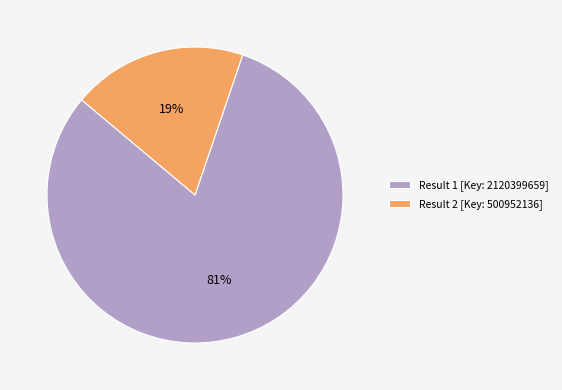

To the nearest percent, what percentage of the pie is Result 1 [Key: 2120399659]?

81%